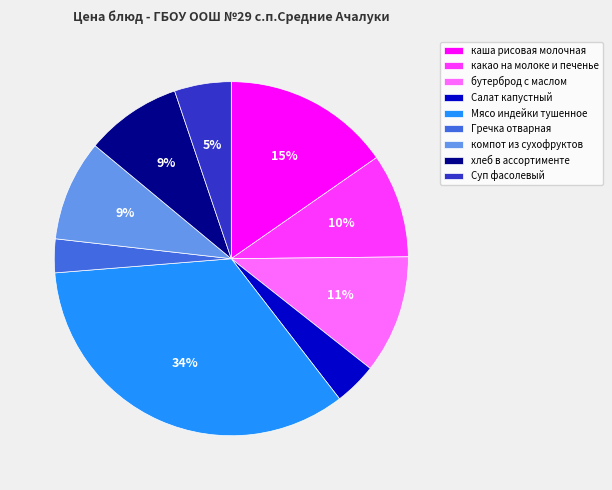

Do бутерброд с маслом and компот из сухофруктов together represent more than half of the pie?

No